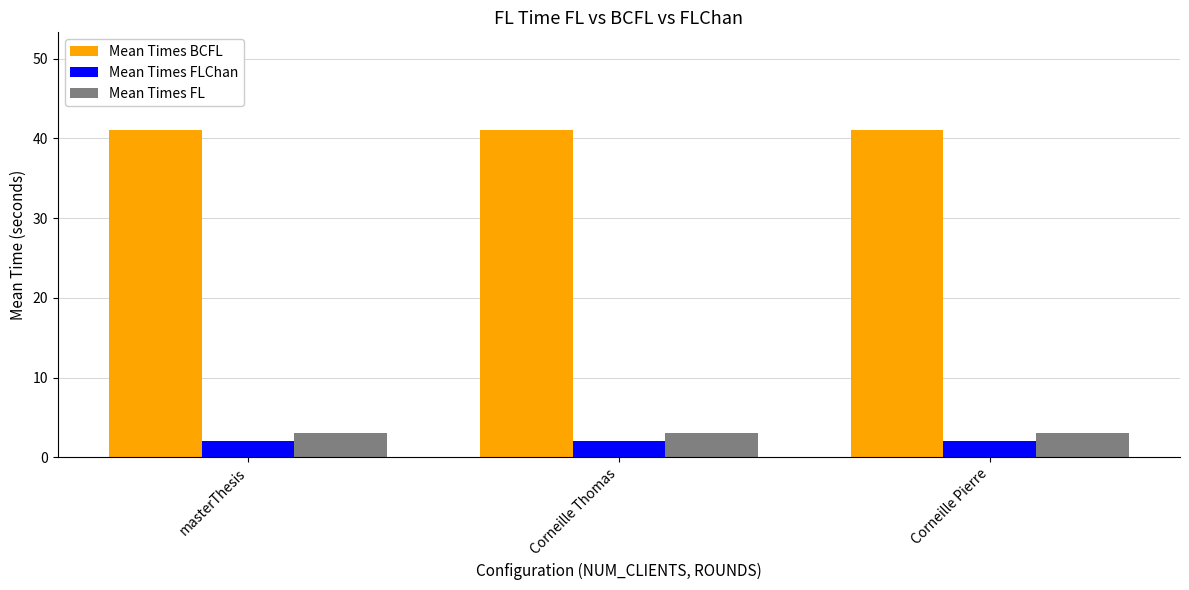

Which series has the largest total across all categories?

Mean Times BCFL